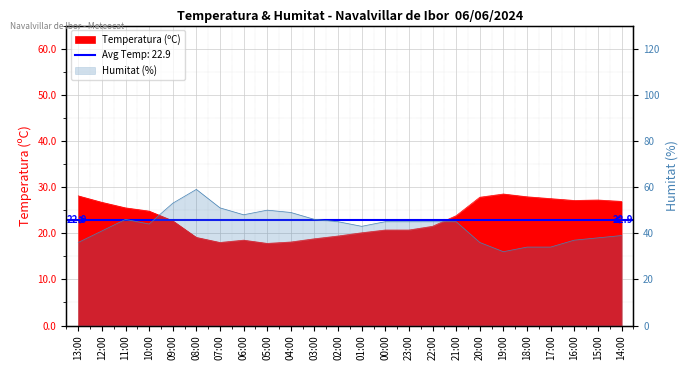

Does the chart display data point markers on the line(s)?

No